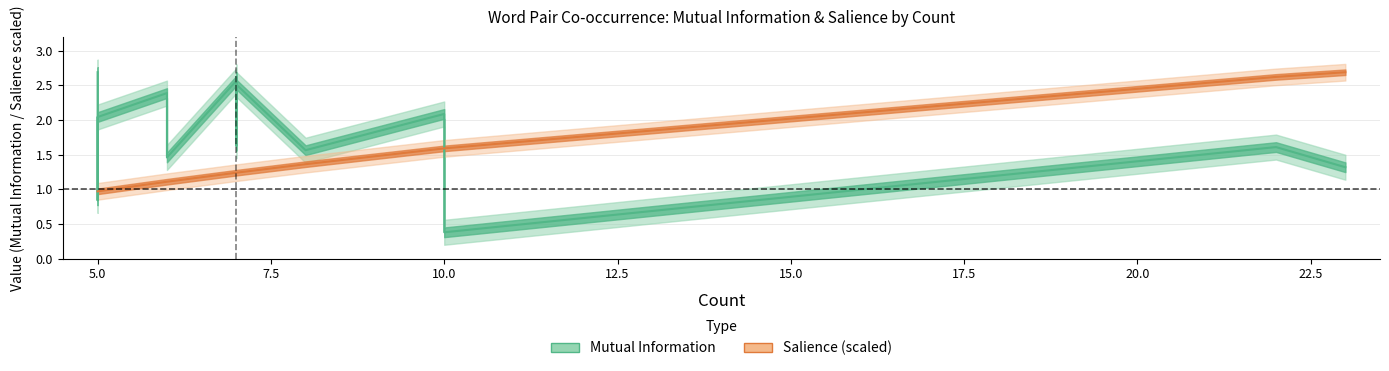

What is the average value of the Mutual Information series?

2.0